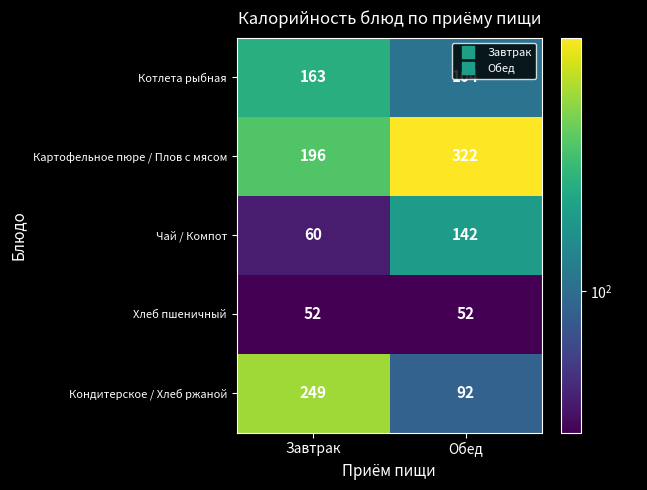

What is the smallest value displayed?

52